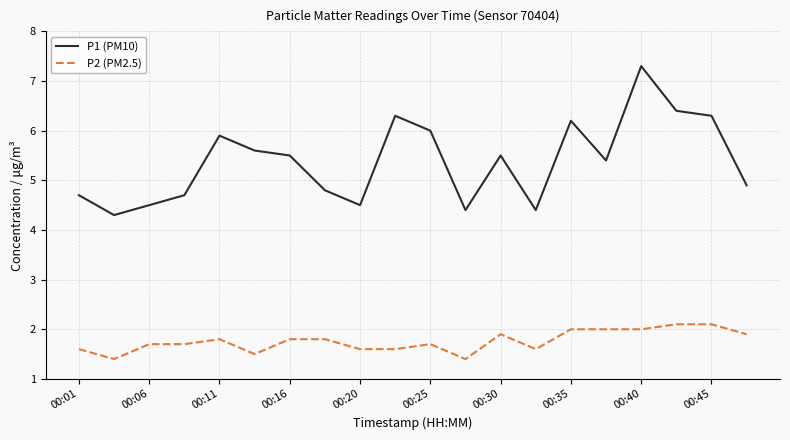

What are all the series names shown in the legend?

P1 (PM10), P2 (PM2.5)